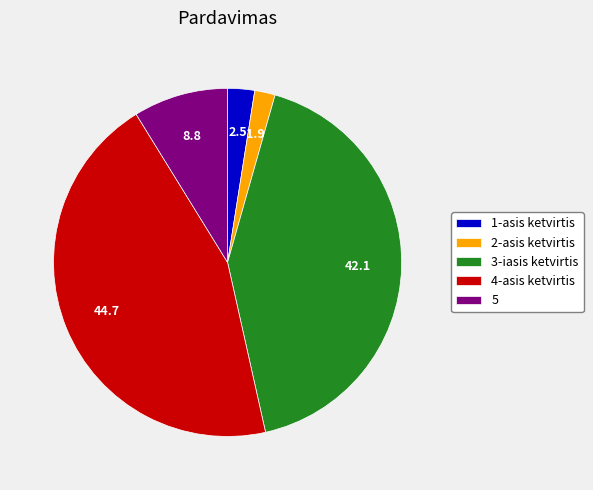

Does 2-asis ketvirtis account for over 50% of the chart?

No